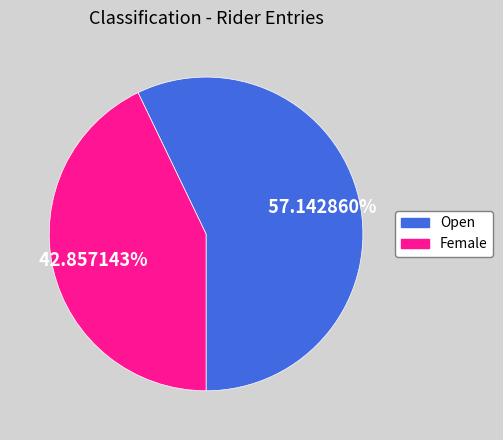

To the nearest percent, what is the difference between the largest and smallest slice percentages?

14%